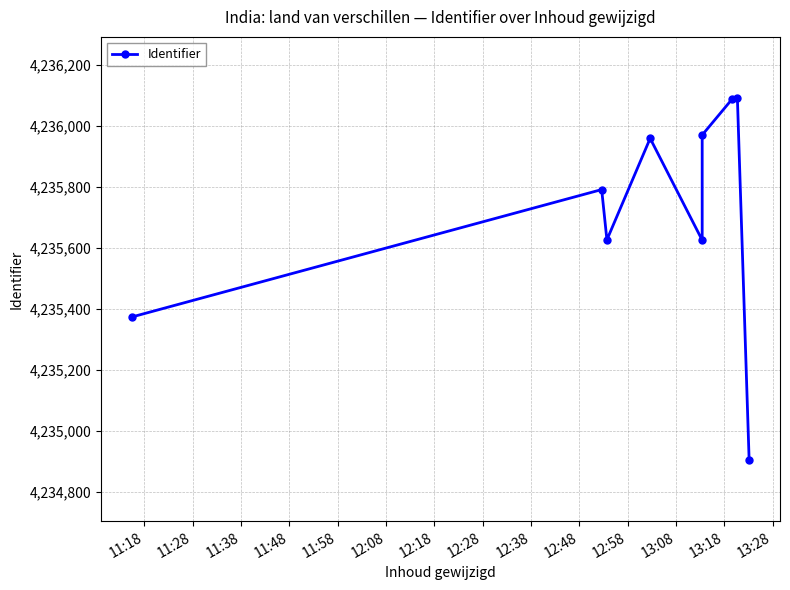

What is the minimum value shown in the chart?

4234903